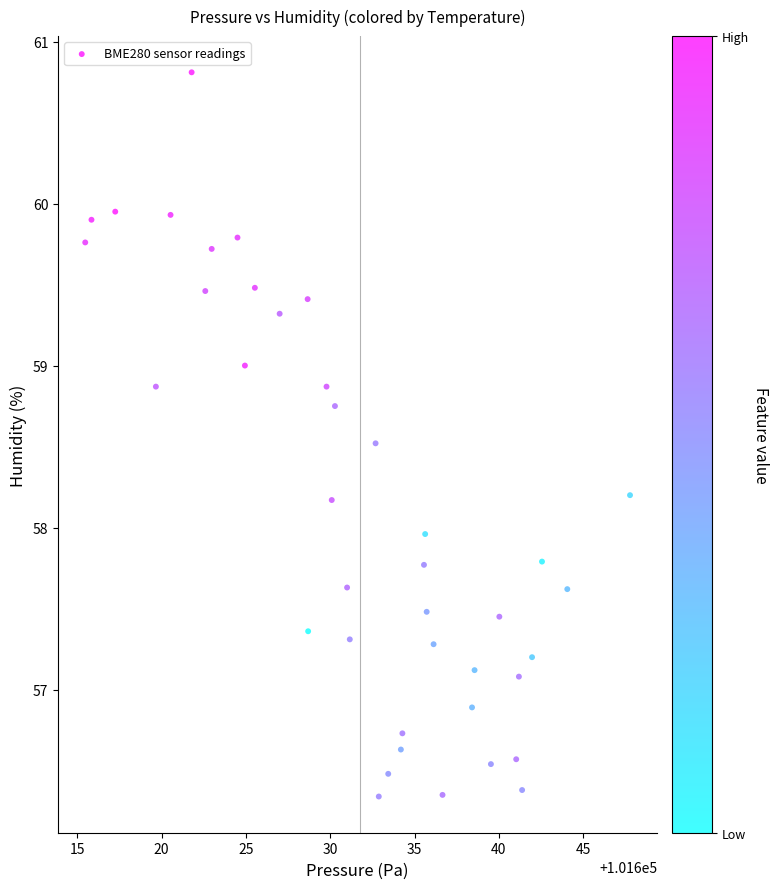

What is the range of Y values (max minus min)?

4.5